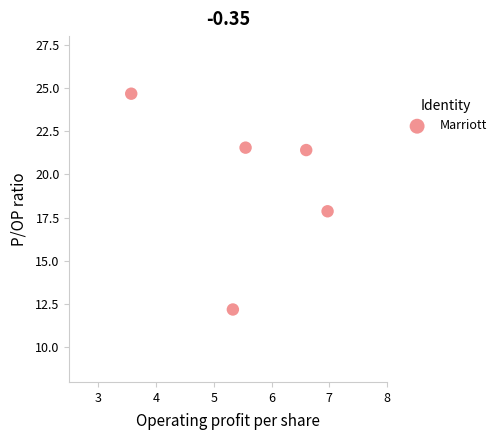

What is the range of X values (max minus min)?

3.4